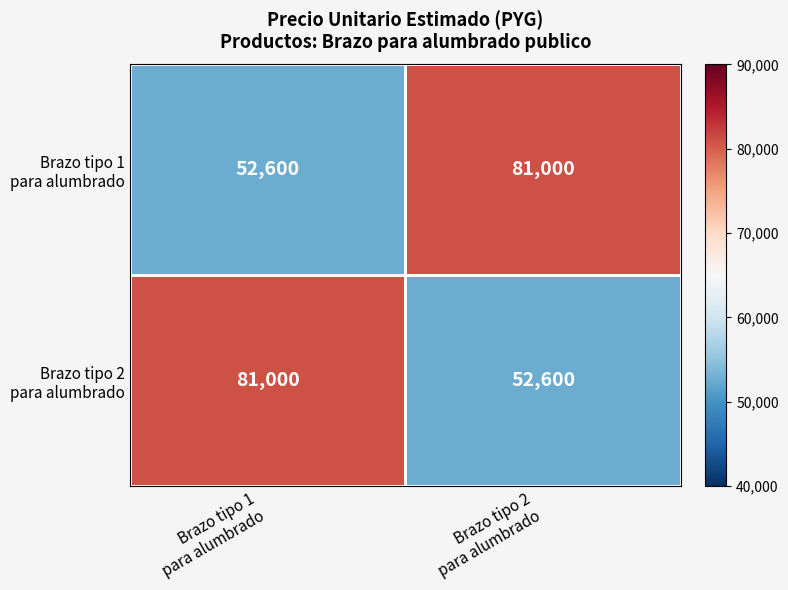

How many distinct data groups are displayed?

2